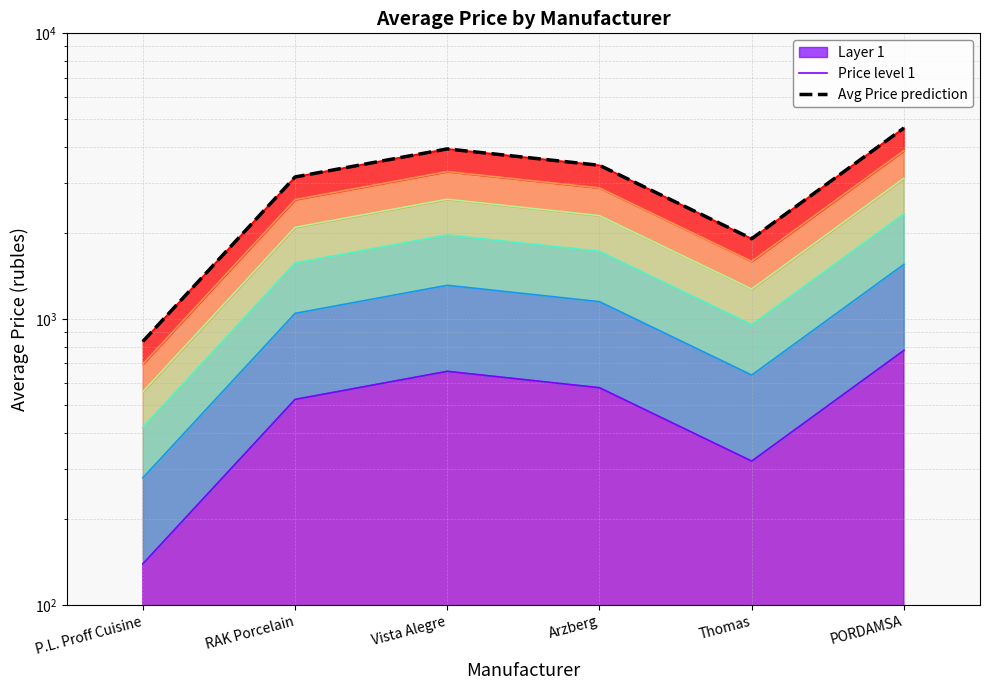

Reading left to right, list all the values displayed in this chart.

Price level 1: P.L. Proff Cuisine=139.2	RAK Porcelain=523.8	Vista Alegre=656.8	Arzberg=575.5	Thomas=318.6	PORDAMSA=777.3
Avg Price prediction: P.L. Proff Cuisine=835.5	RAK Porcelain=3143.0	Vista Alegre=3940.8	Arzberg=3453.1	Thomas=1911.7	PORDAMSA=4664.0